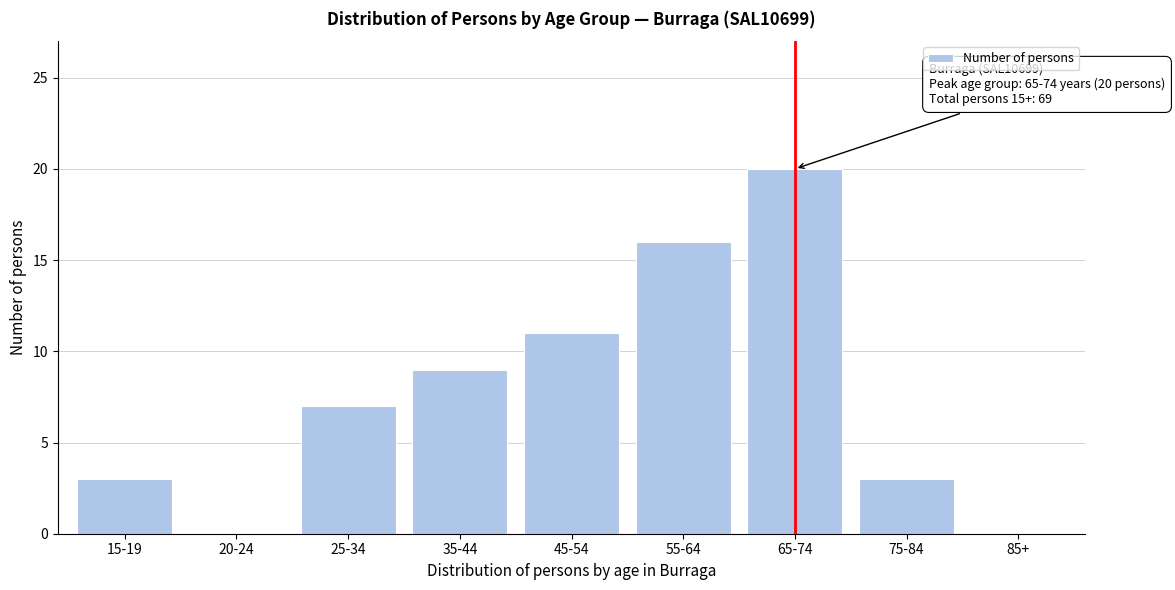

Reading left to right, what are all the values shown in this chart?

15-19=3	20-24=0	25-34=7	35-44=9	45-54=11	55-64=16	65-74=20	75-84=3	85+=0